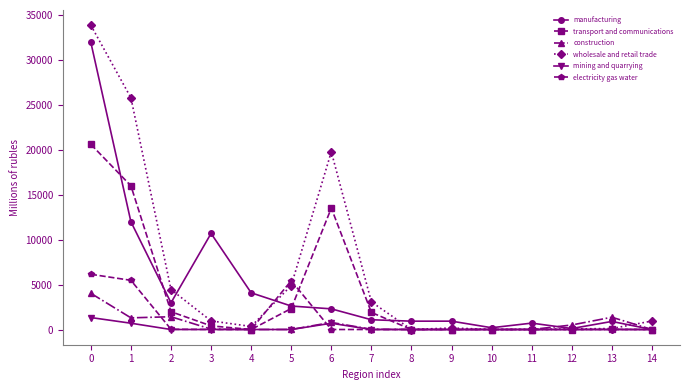

Rank the series by their maximum value, from highest to lowest.

wholesale and retail trade, manufacturing, transport and communications, electricity gas water, construction, mining and quarrying